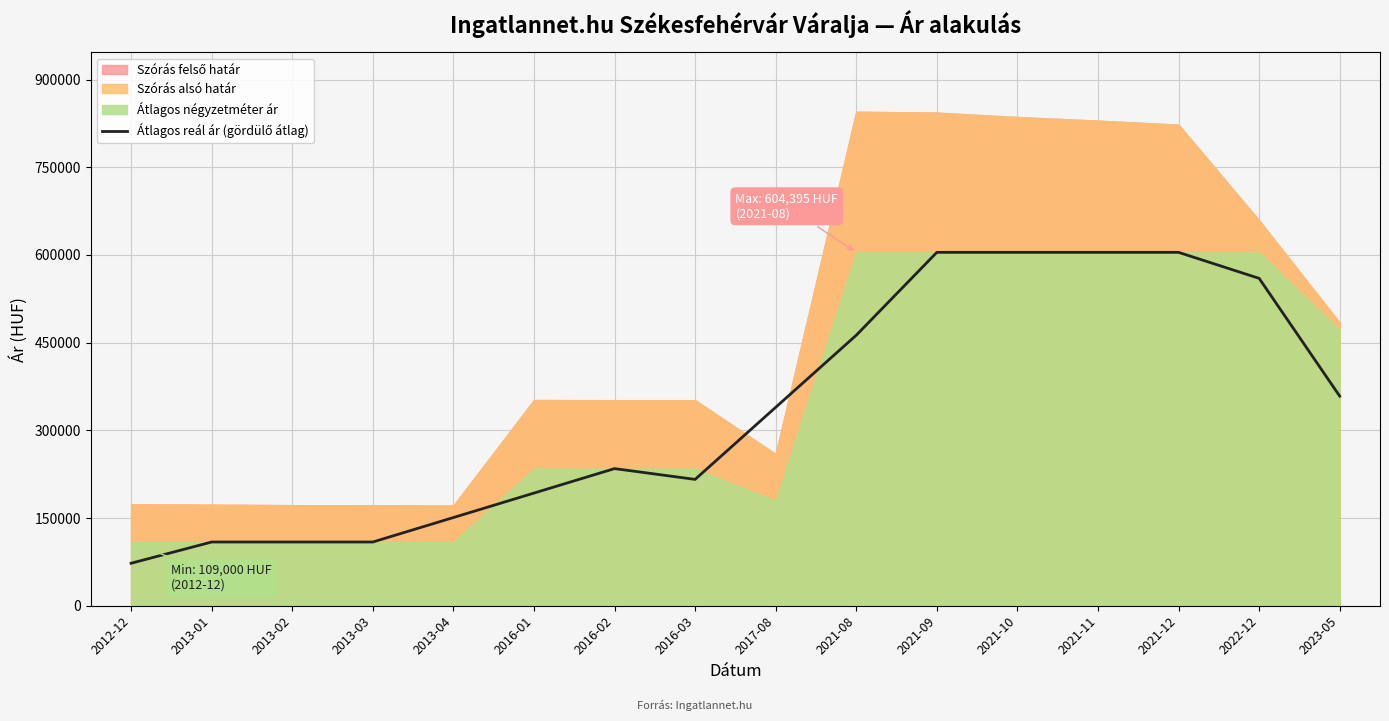

True or false: the data shows 847146.9 at 2021-10.

False